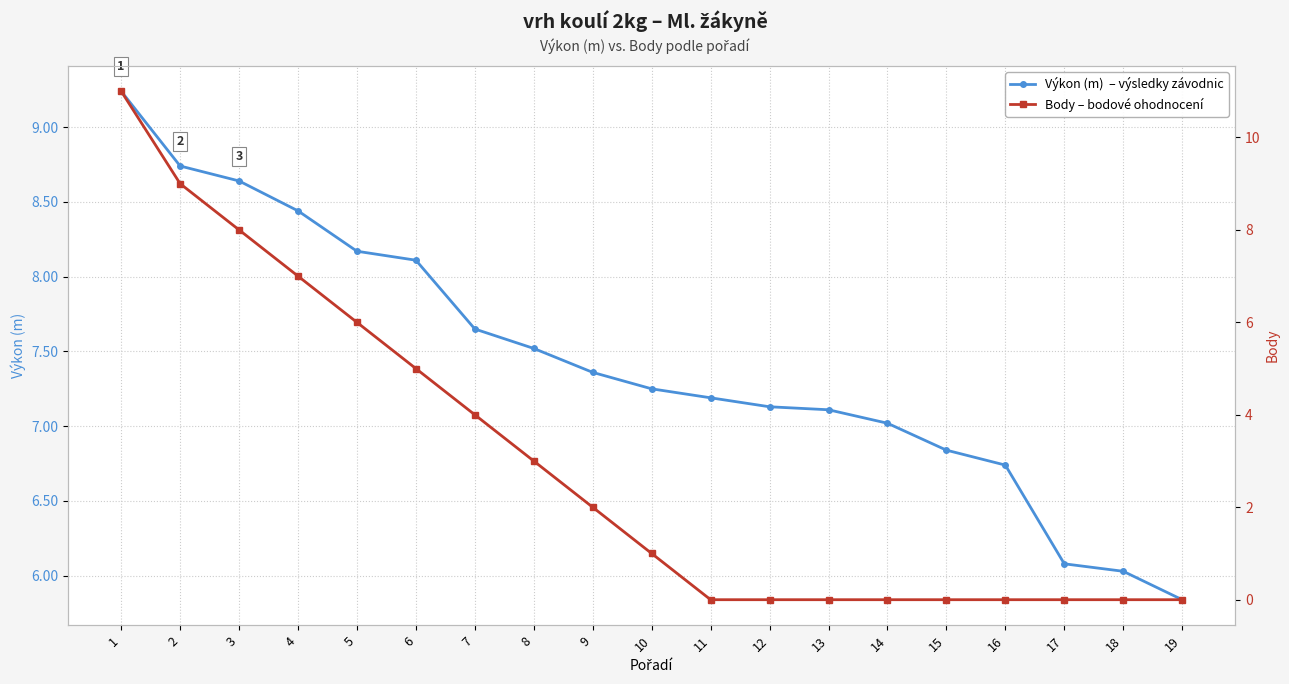

List the series in order of their overall mean, lowest first.

Body – bodové ohodnocení, Výkon (m)  – výsledky závodnic